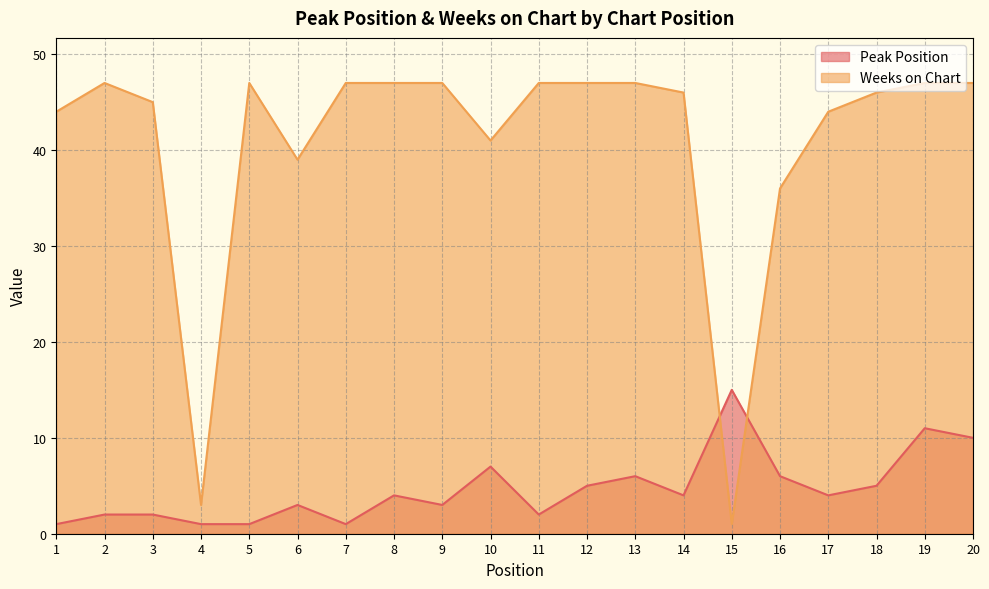

Reading right to left, what are all the values shown in this chart?

Peak Position: 10	11	5	4	6	15	4	6	5	2	7	3	4	1	3	1	1	2	2	1
Weeks on Chart: 47	47	46	44	36	1	46	47	47	47	41	47	47	47	39	47	3	45	47	44